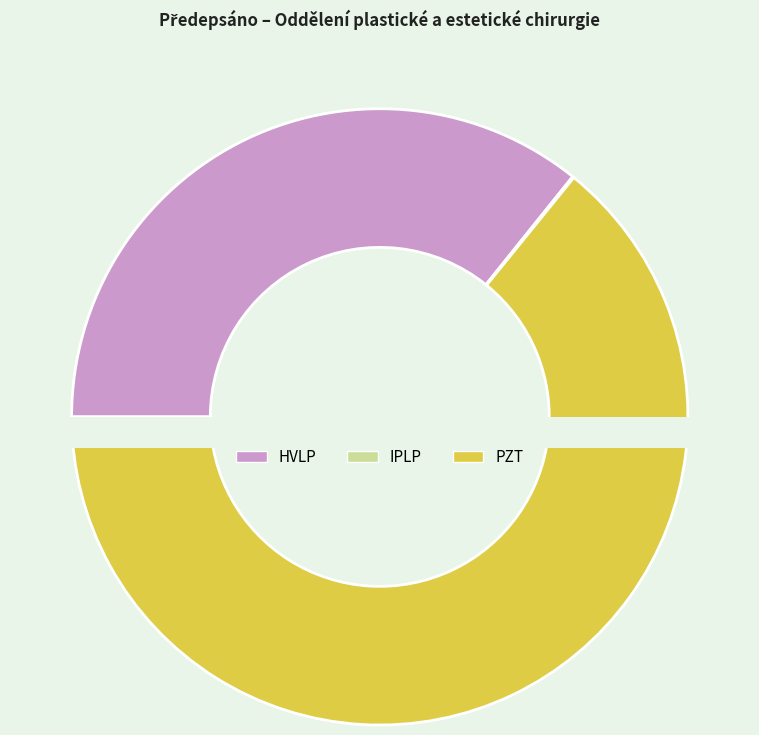

What percentage is the HVLP slice, to the nearest percent?

36%